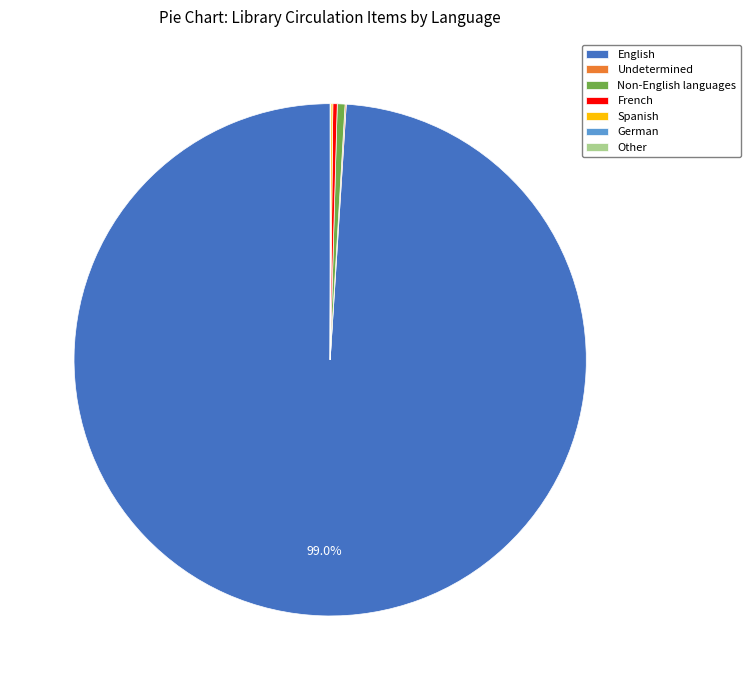

Which category accounts for the majority?

English